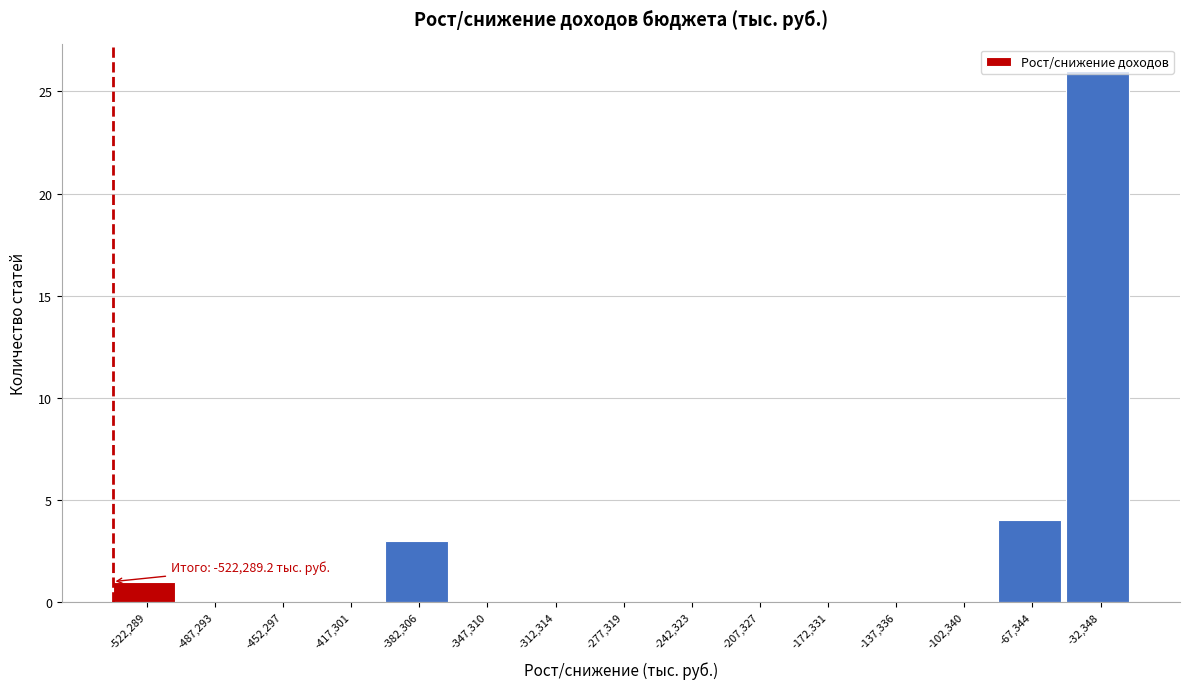

What is the maximum value shown in the chart?

26